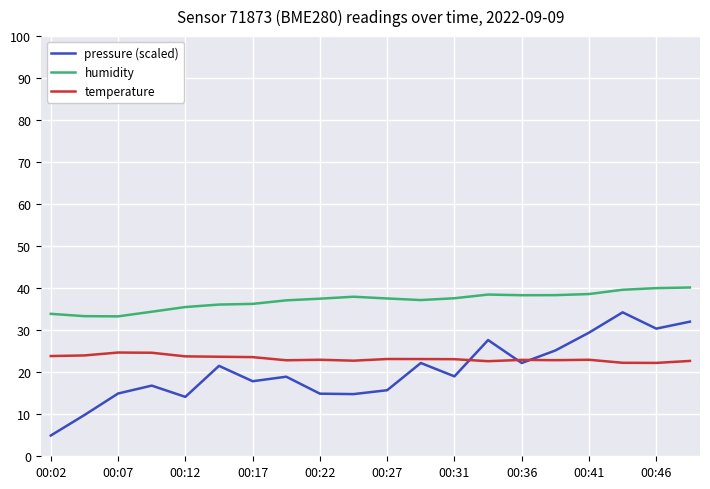

Does the chart have visible grid lines?

Yes